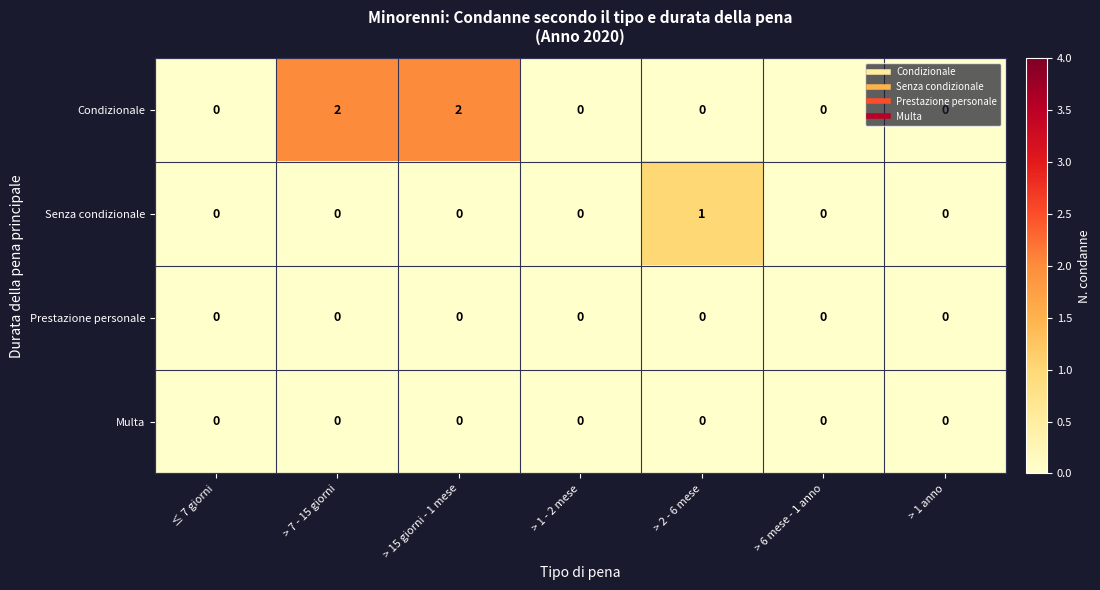

What is the sum of all Condizionale values?

4